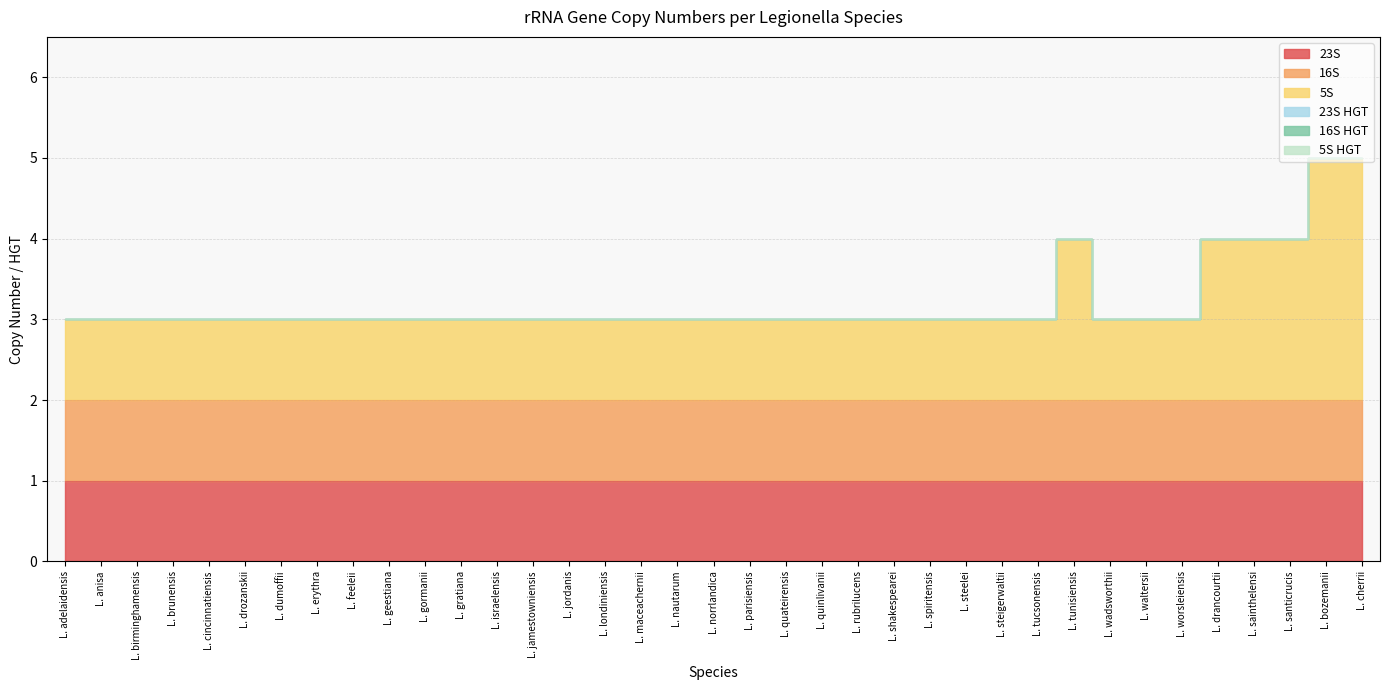

Which series has the largest total across all categories?

5S